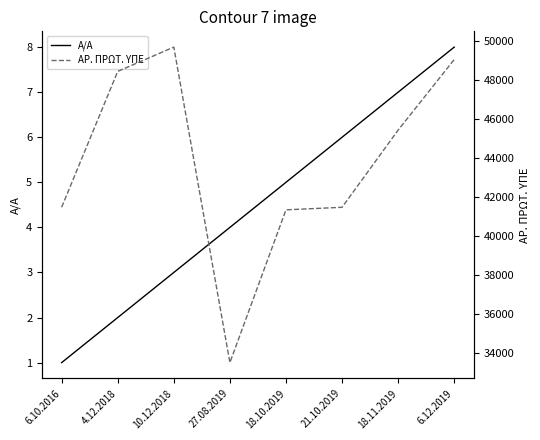

True or false: Α/Α has more than 1 interior local peaks.

False